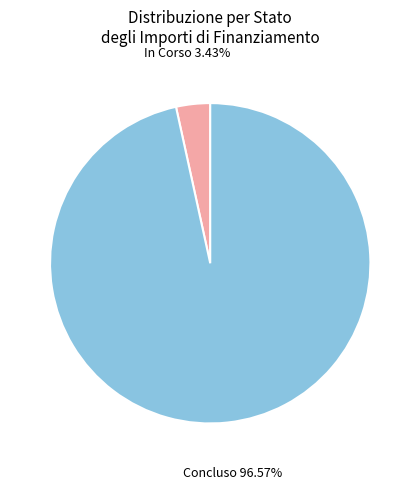

Between Concluso and In Corso, which is larger?

Concluso